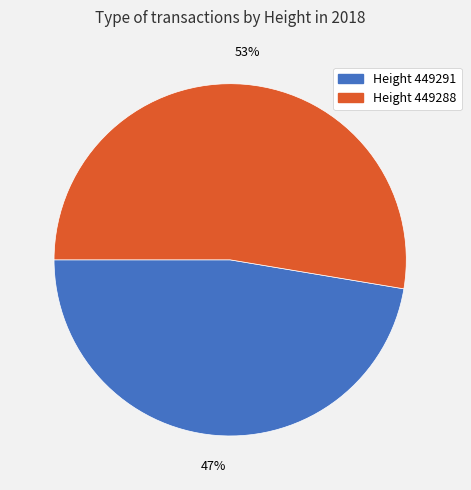

To the nearest percent, what is the average slice percentage?

50%